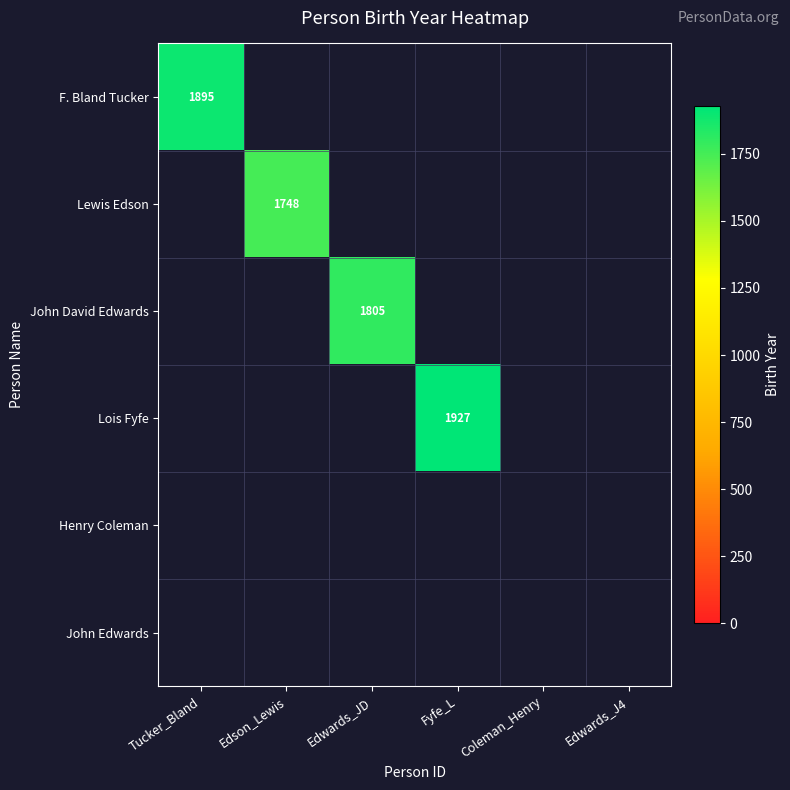

Is the value of F. Bland Tucker at Tucker_Bland greater than the value of Lewis Edson at Tucker_Bland?

No